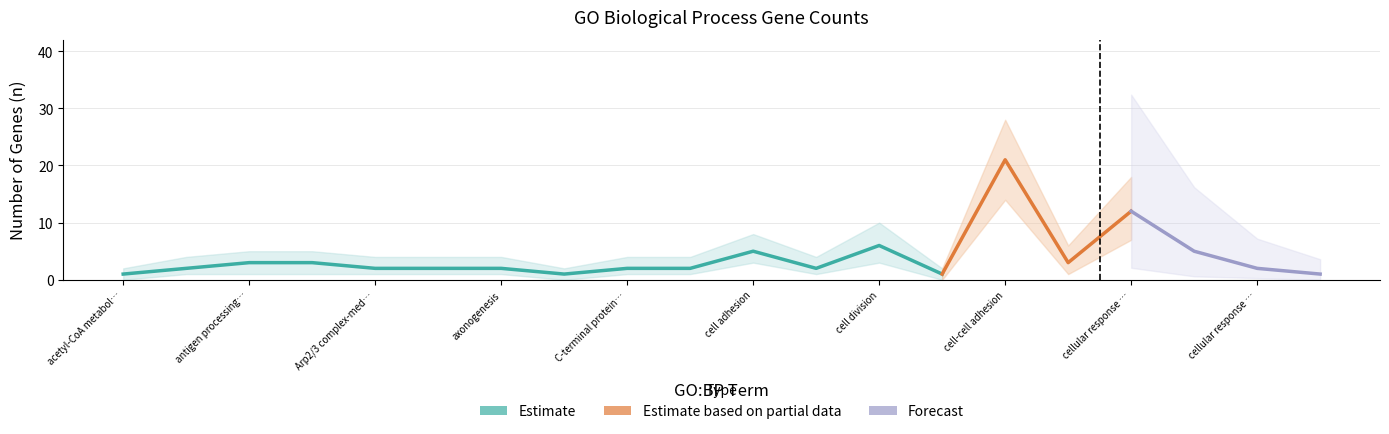

Is it true that n equals 6 at cell division?

True